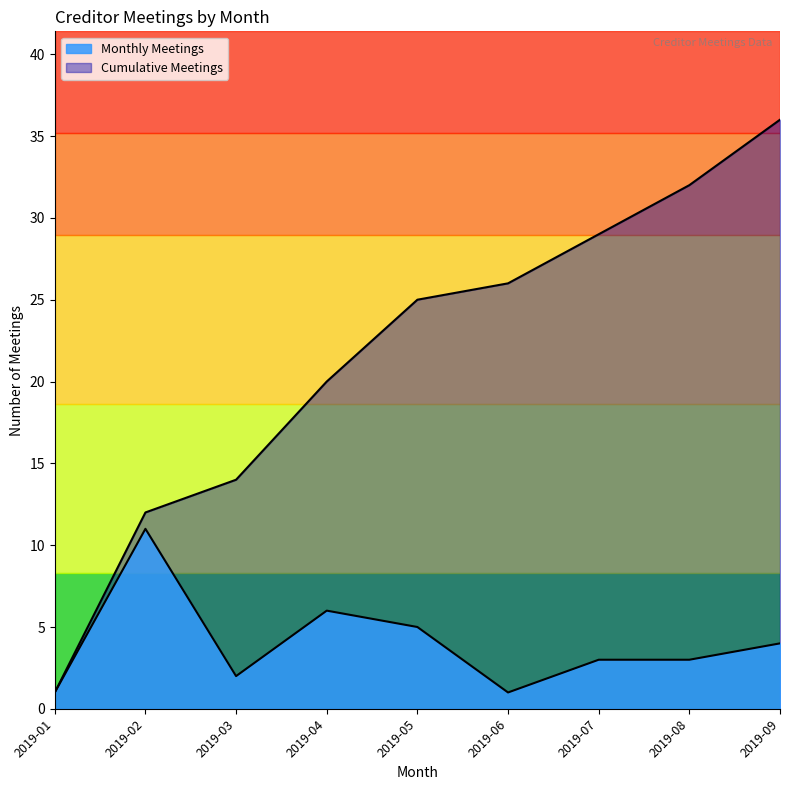

How many lines are shown in the chart?

2